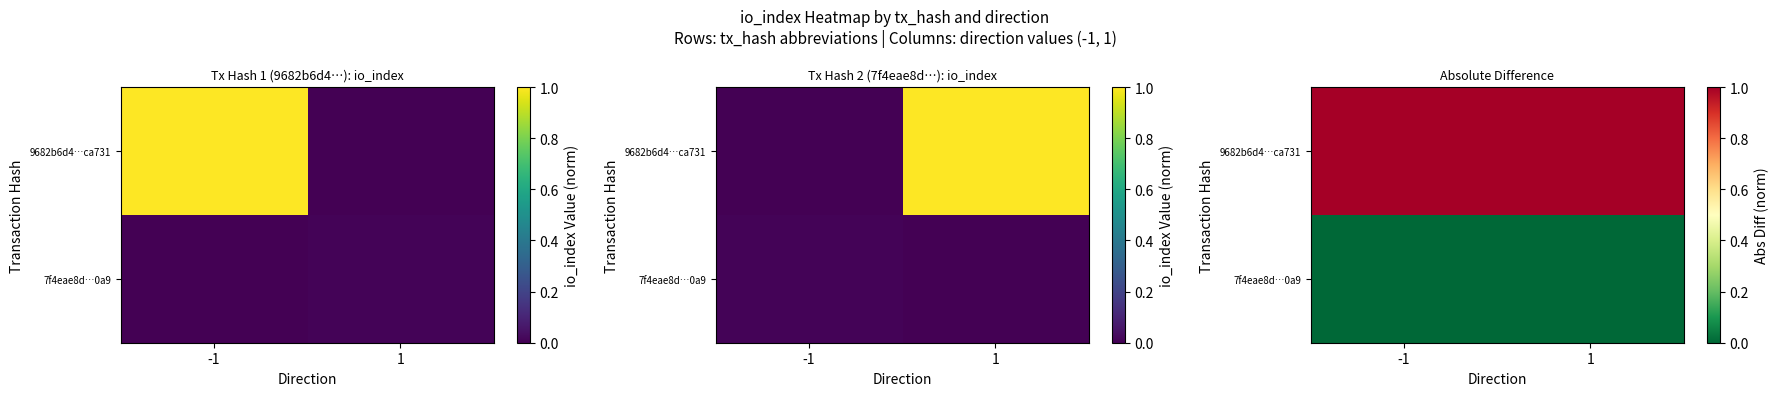

At how many categories does at least one series exceed 0?

2